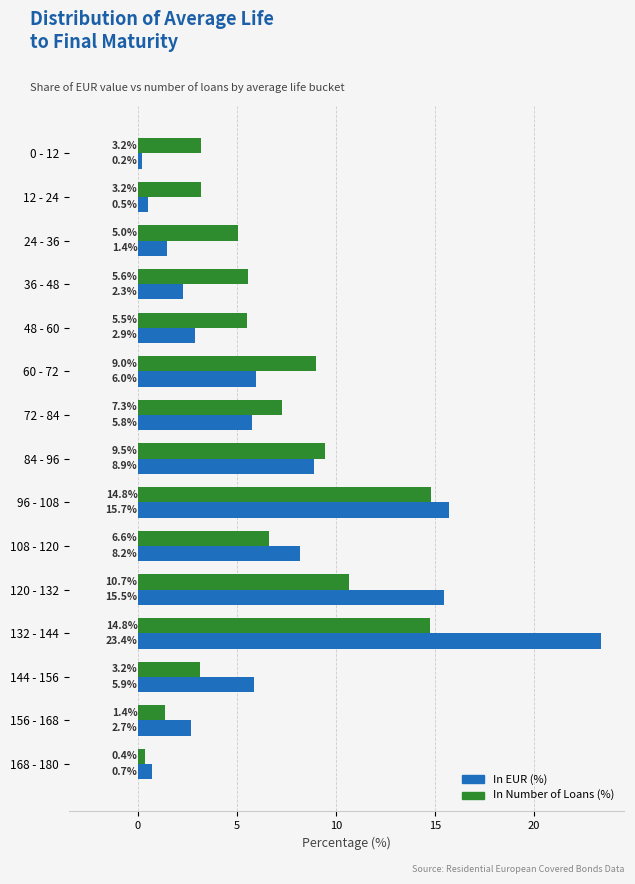

Which label corresponds to the smallest value in the chart?

0 - 12